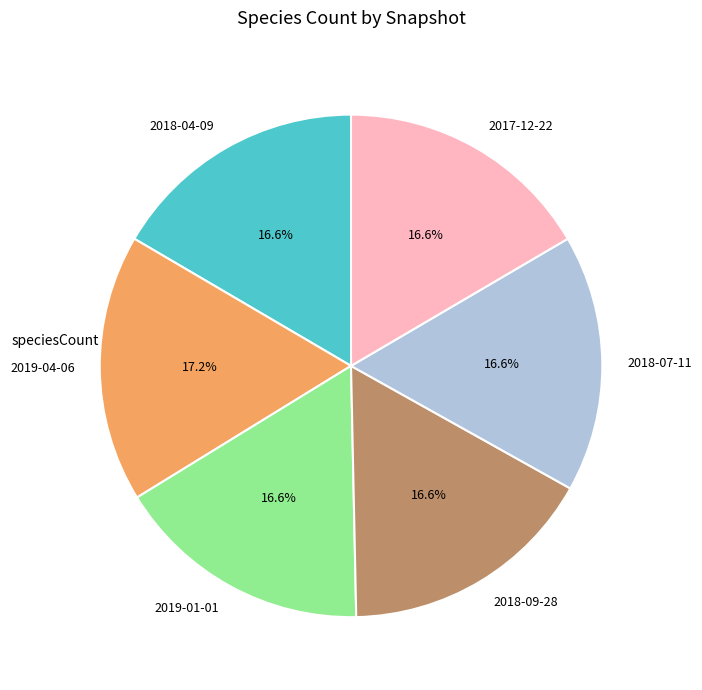

Combined, do 2017-12-22 and 2018-09-28 account for over 50%?

No